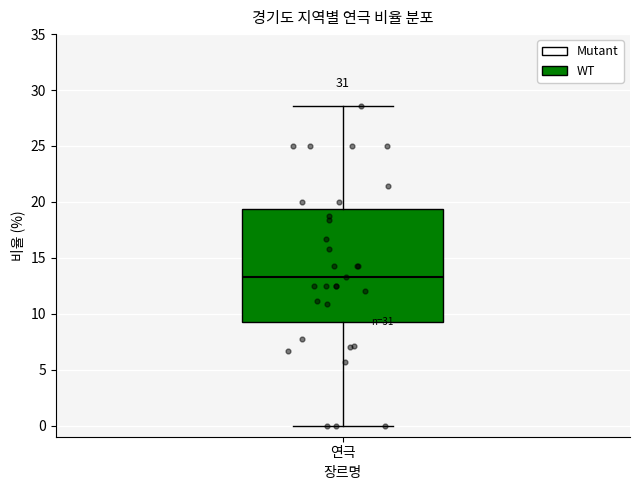

Transcribe this box plot: give where the median line is, the range the box spans, and where the two whiskers end, as read against the y-axis. The values are not printed on the chart, so give them approximately, as read against the axis.

median 13.5, box 9.5 to 19.5, whiskers 0.0 to 28.5